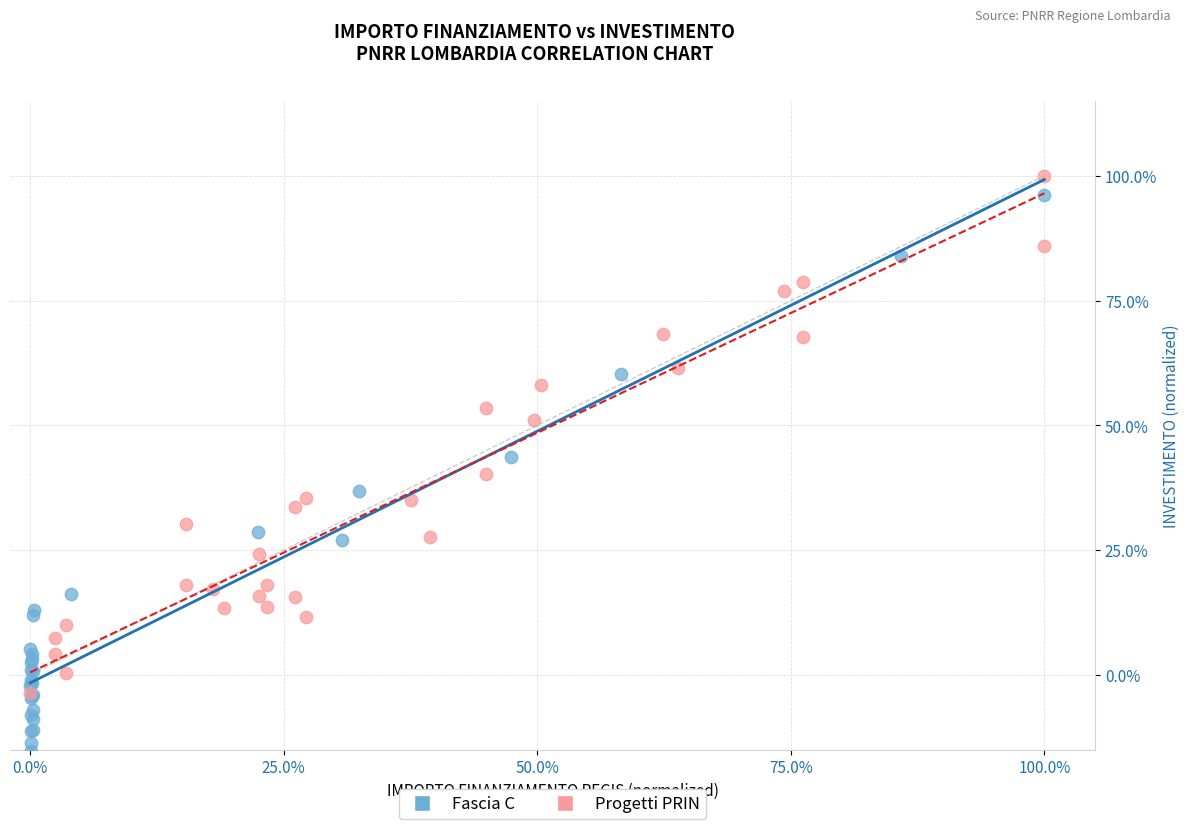

What are all the series names shown in the legend?

Fascia C, Progetti PRIN